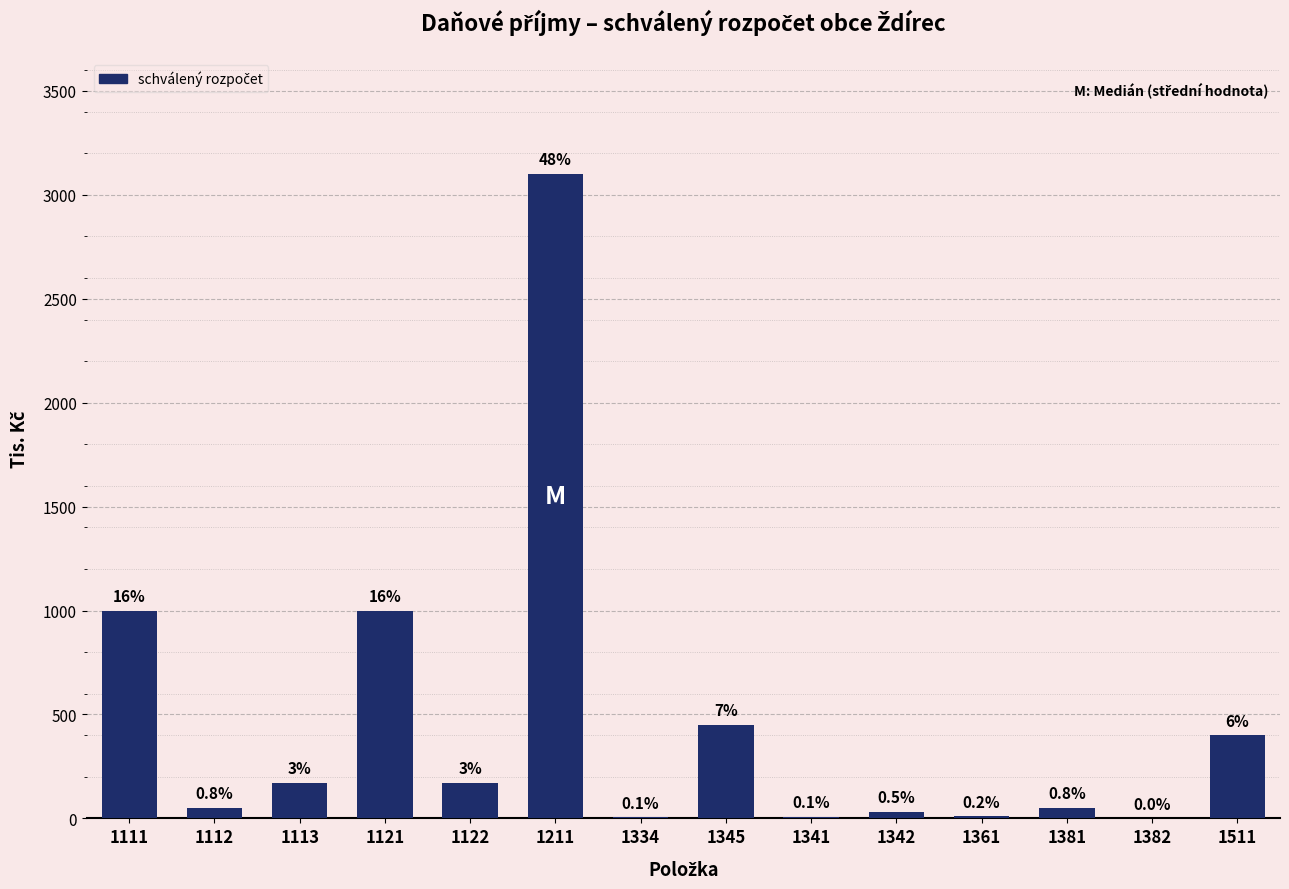

Are the bars horizontal?

No